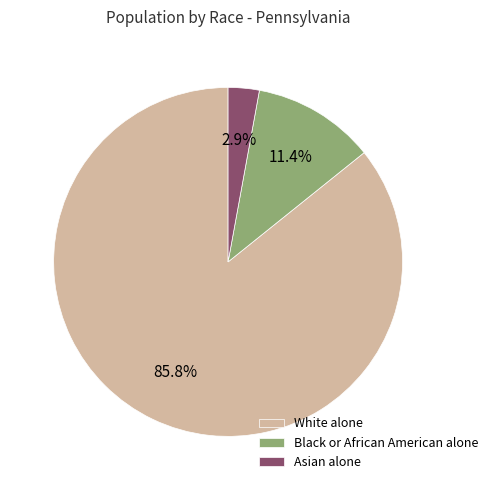

What percentage do Asian alone and White alone together represent?

88.6%